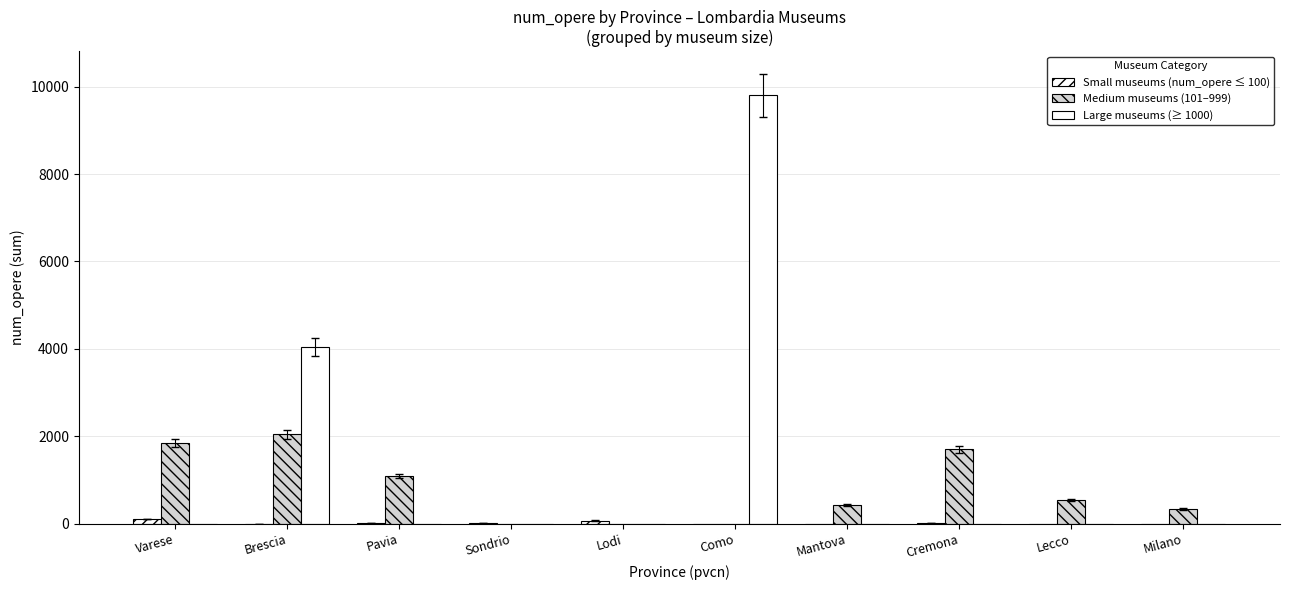

Are the bars grouped side by side (vs. stacked)?

Yes